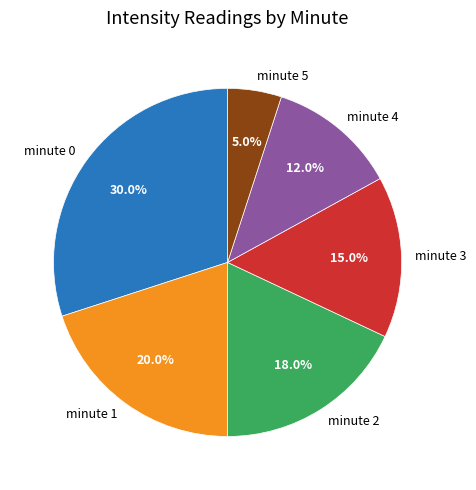

To the nearest percent, what is the difference between the largest and smallest slice percentages?

25%